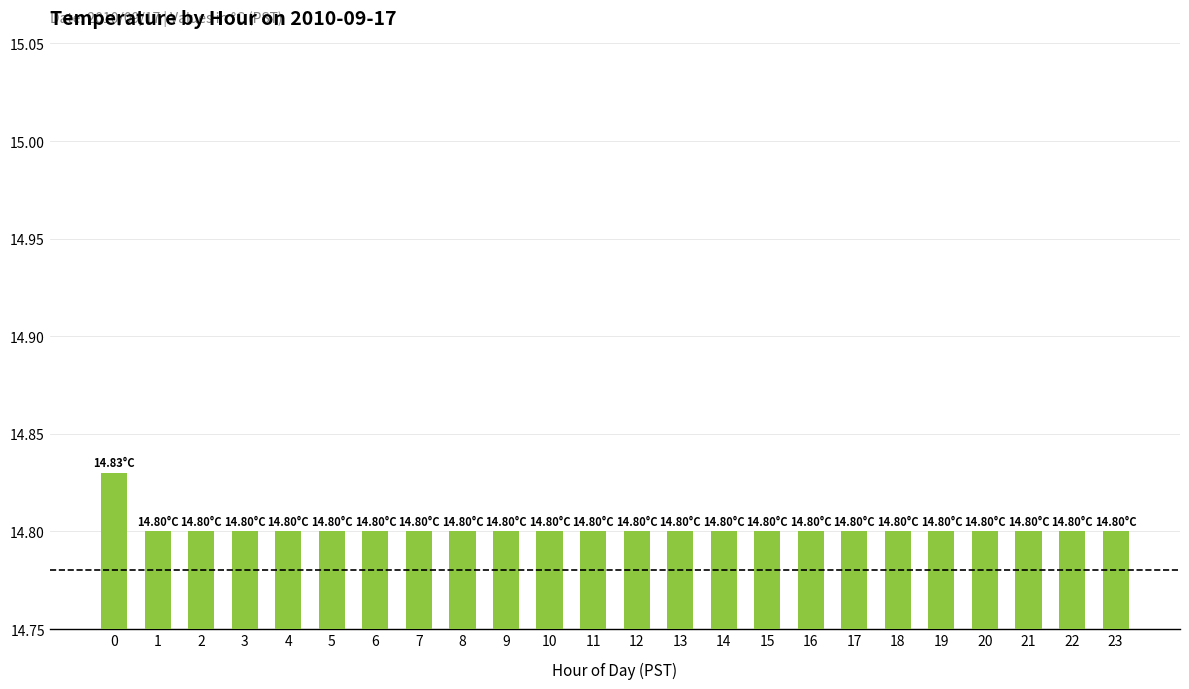

True or false: the data shows 3.6 at 17.

False